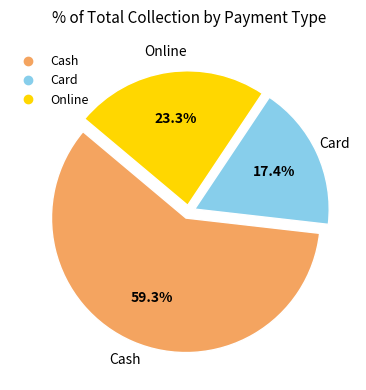

Rank the categories by value from highest to lowest.

Cash, Online, Card